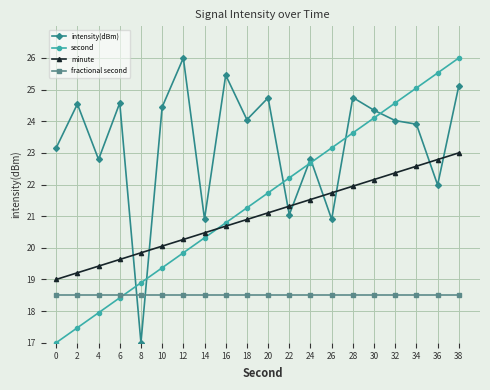

At which category is the sum across all series the highest?

38